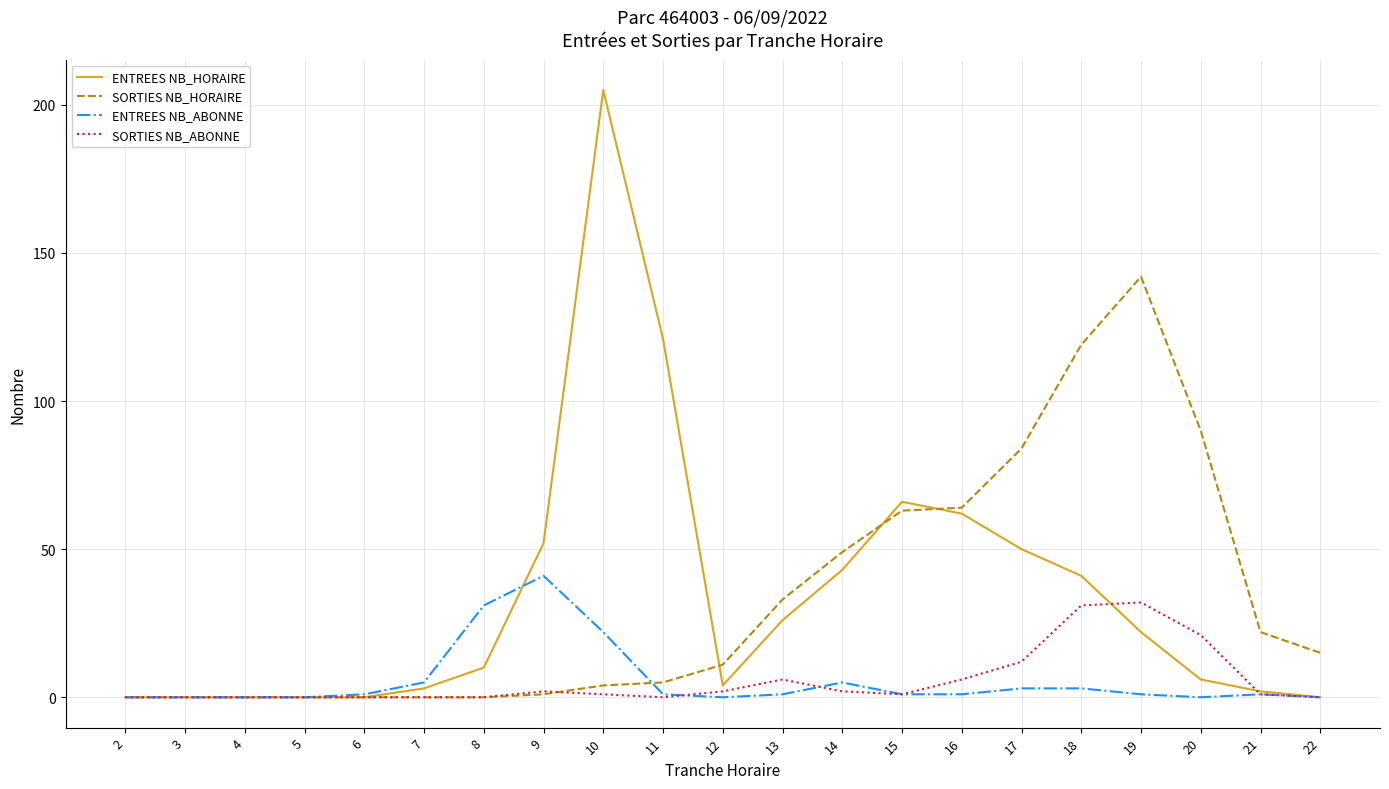

True or false: SORTIES NB_HORAIRE has a value of 195 at 18.

False